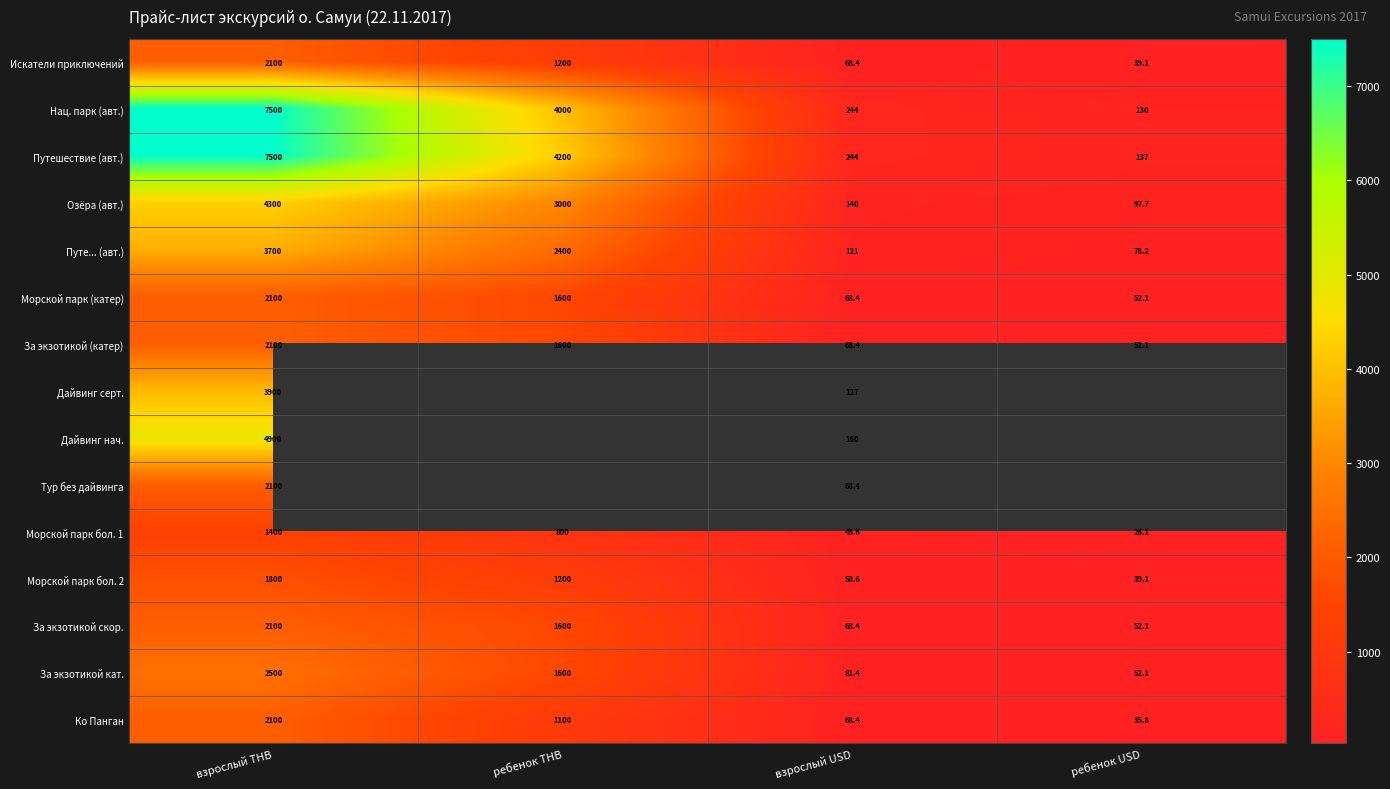

At which category does the chart reach its minimum across all series?

ребенок USD